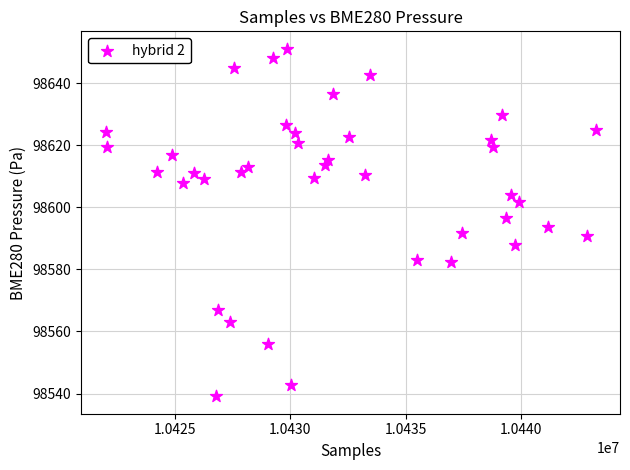

What is the range of X values (max minus min)?

21241.0